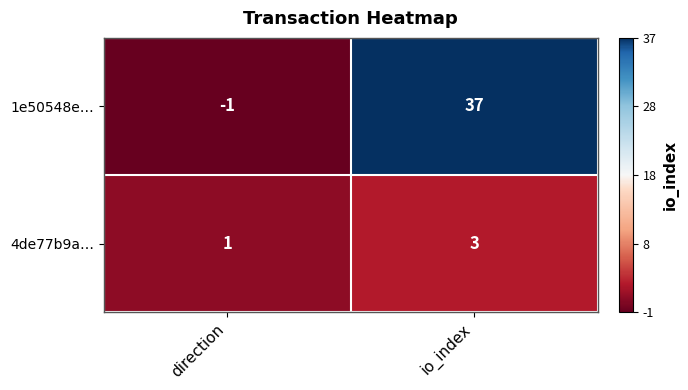

Which series has the widest spread of values?

1e50548e…